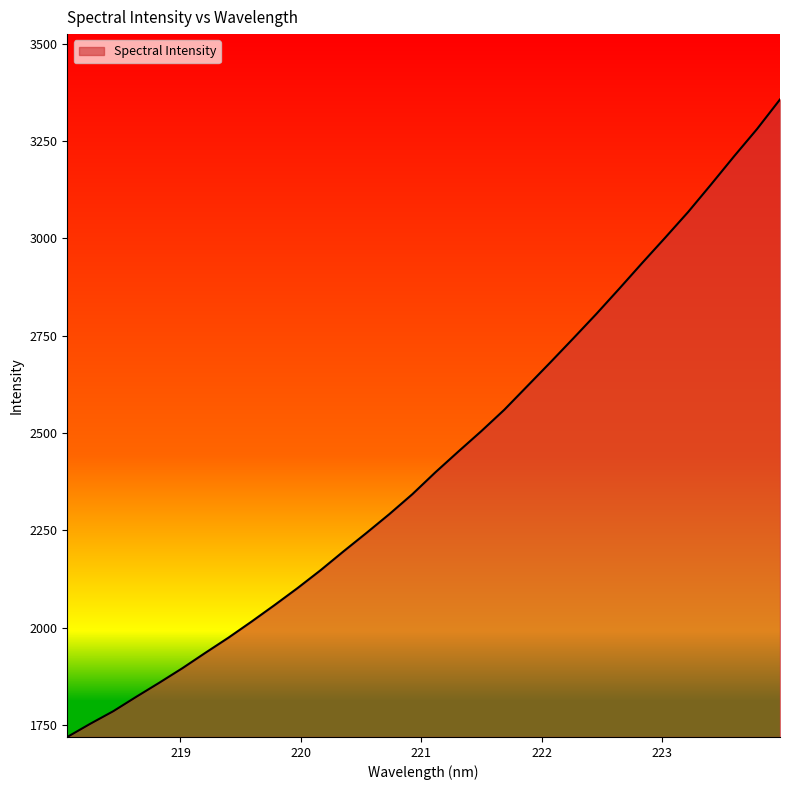

Does the chart display data point markers on the line(s)?

No